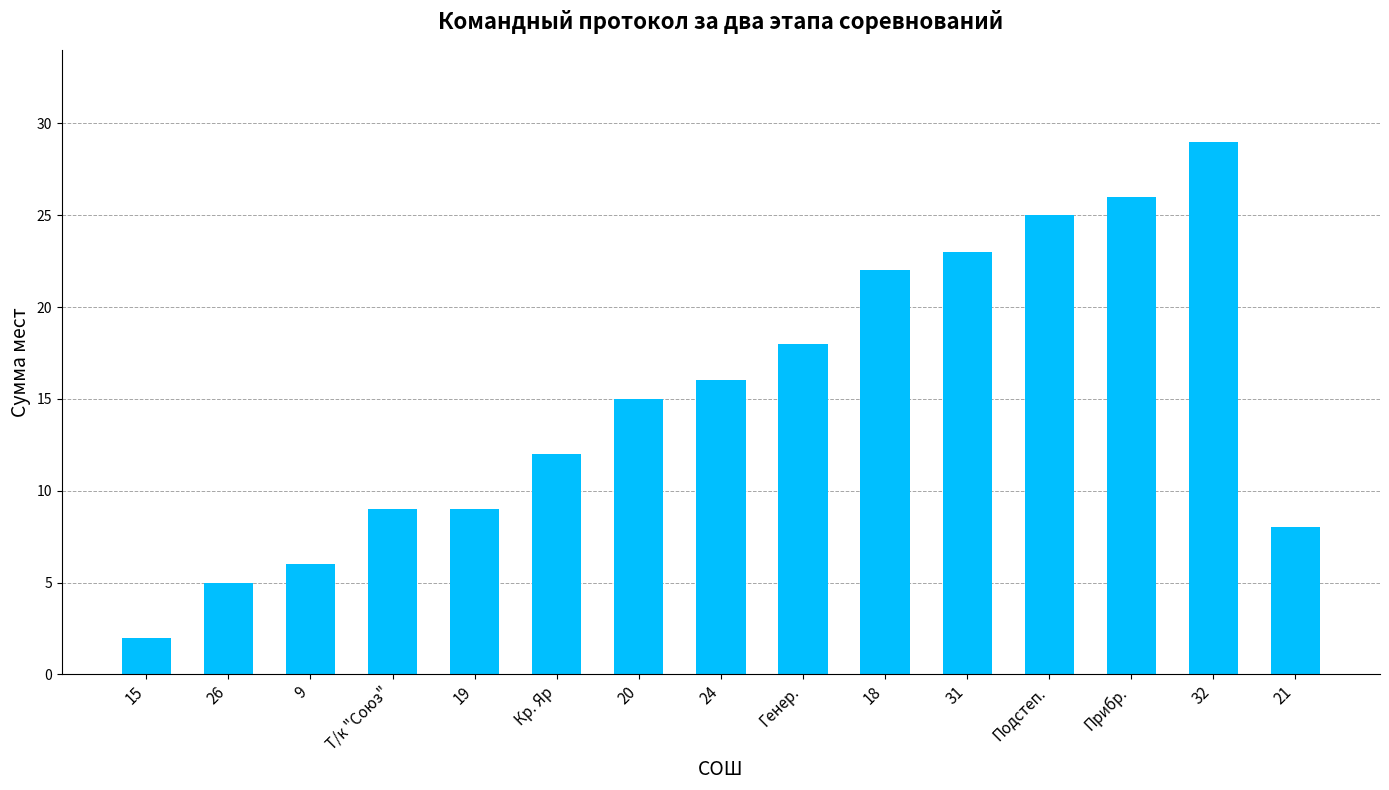

Which label corresponds to the smallest value in the chart?

15